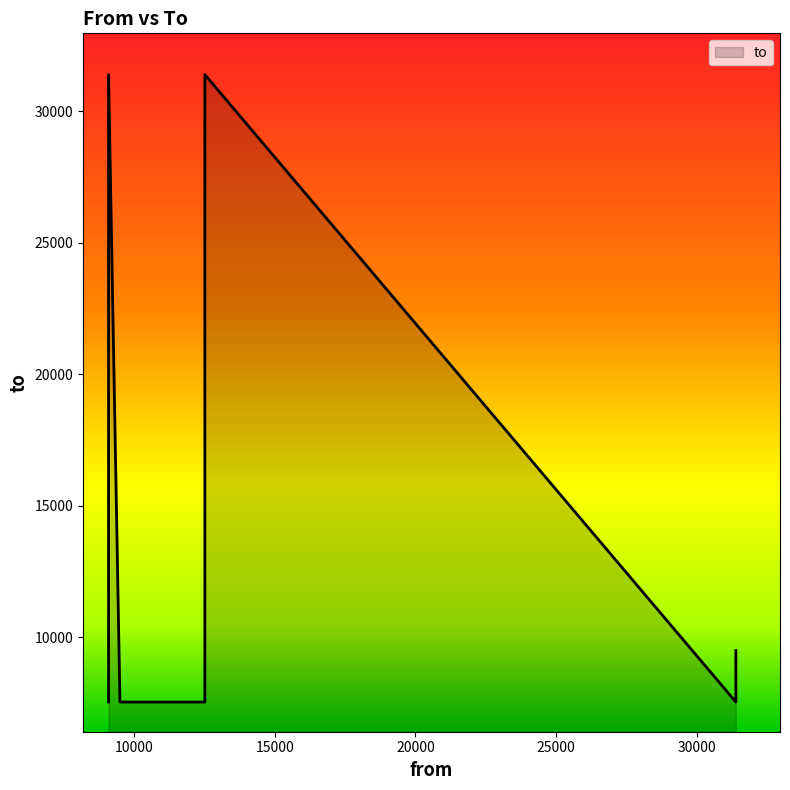

At which category does the chart reach its minimum across all series?

9486